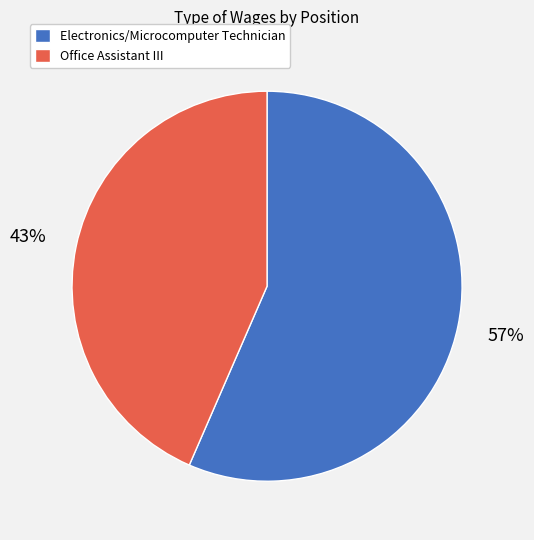

Do Electronics/Microcomputer Technician and Office Assistant III together represent more than half of the pie?

Yes